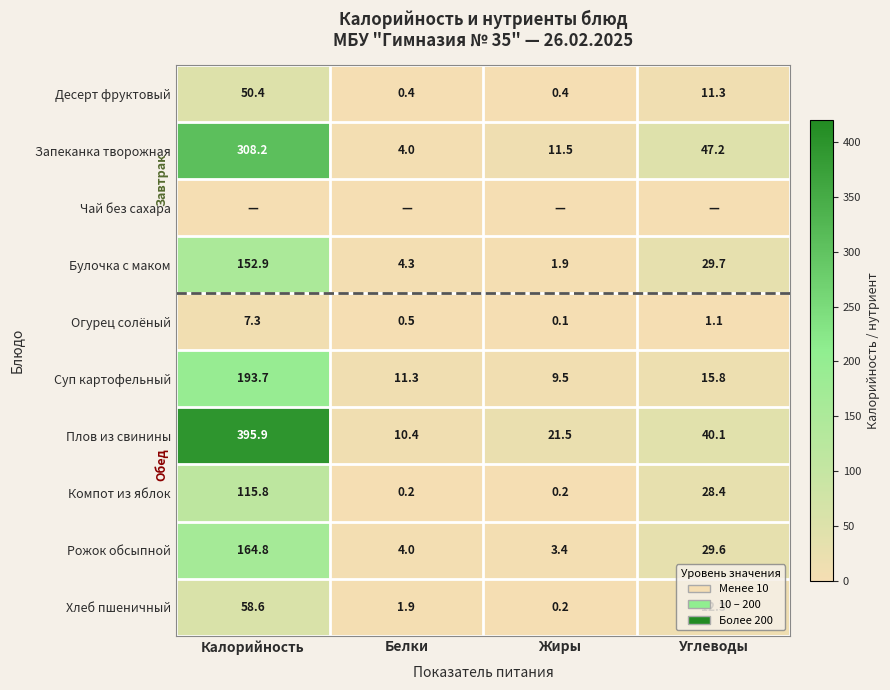

Where does the Рожок обсыпной series first go above 29?

Калорийность